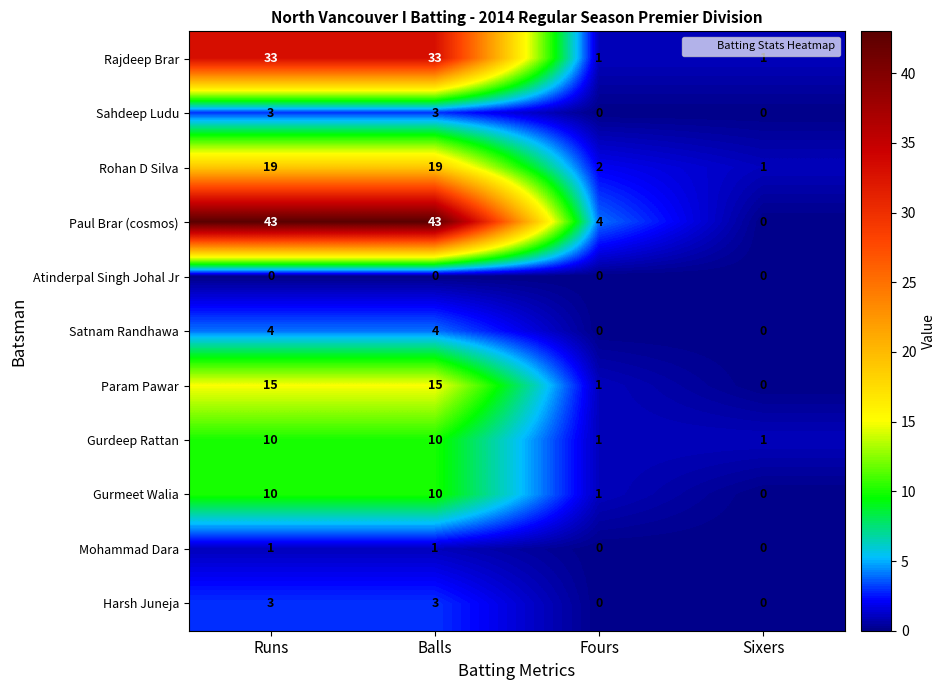

The value of Satnam Randhawa at Balls is 1. True or false?

False